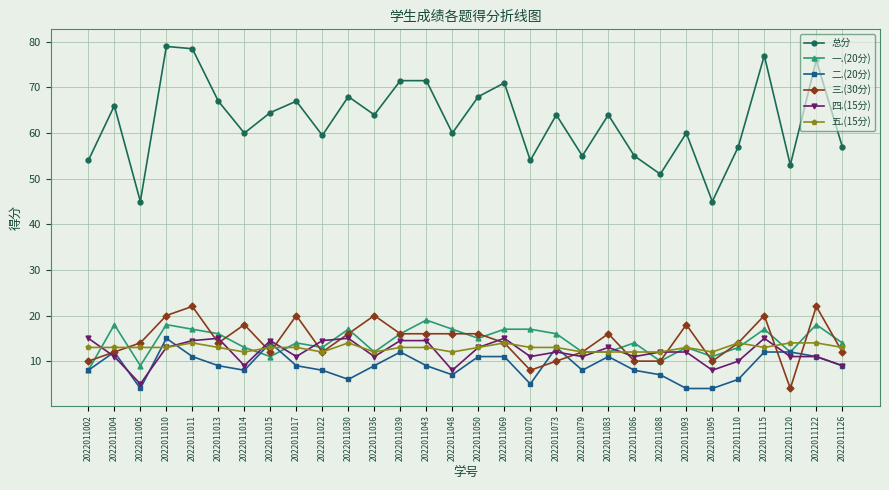

True or false: 总分 has more than 2 points higher than both neighbors.

True